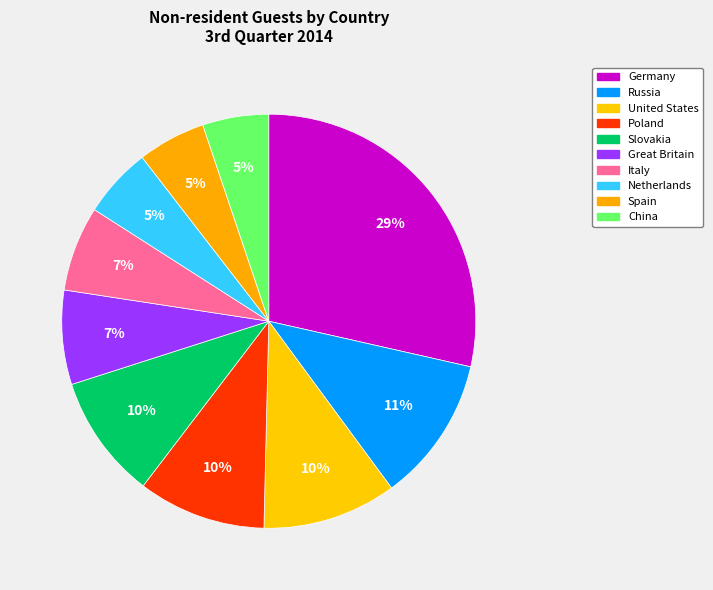

To the nearest percent, what portion does United States represent?

10%